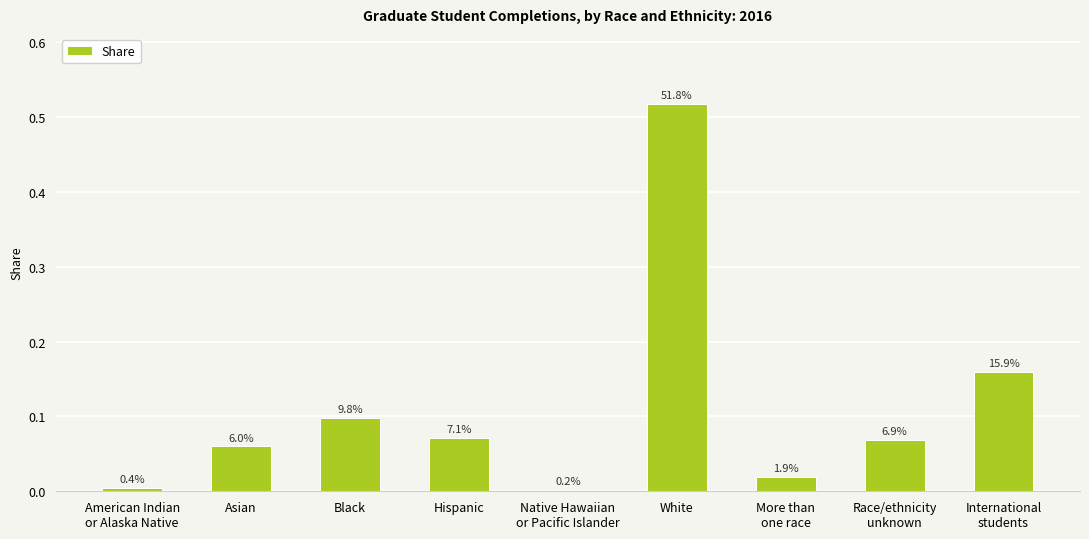

What is the sum of the values at White and More than
one race?

0.5